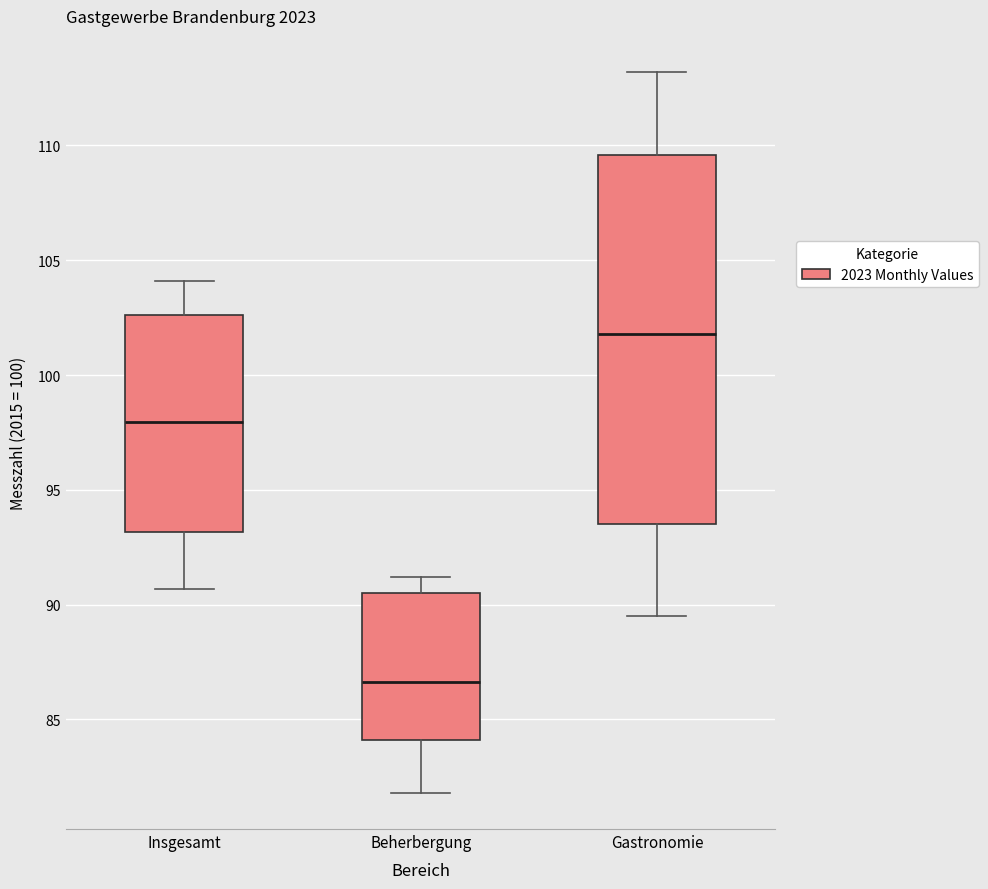

Which box's median line is the lowest?

Beherbergung